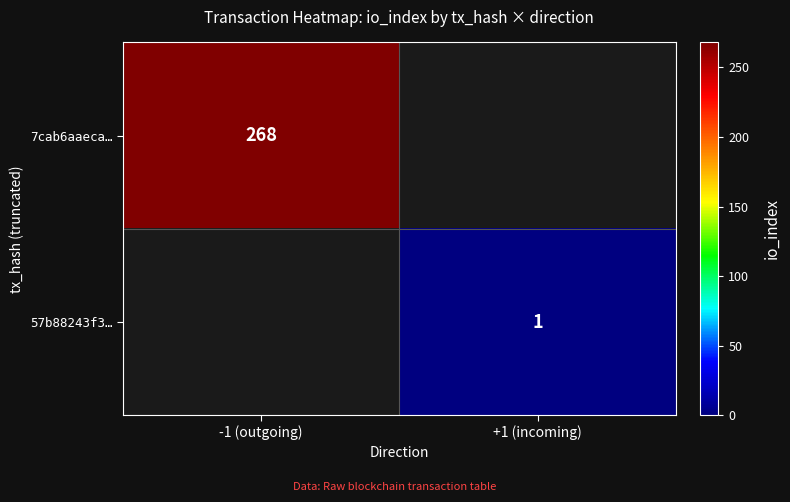

At how many categories does at least one series exceed 241?

1